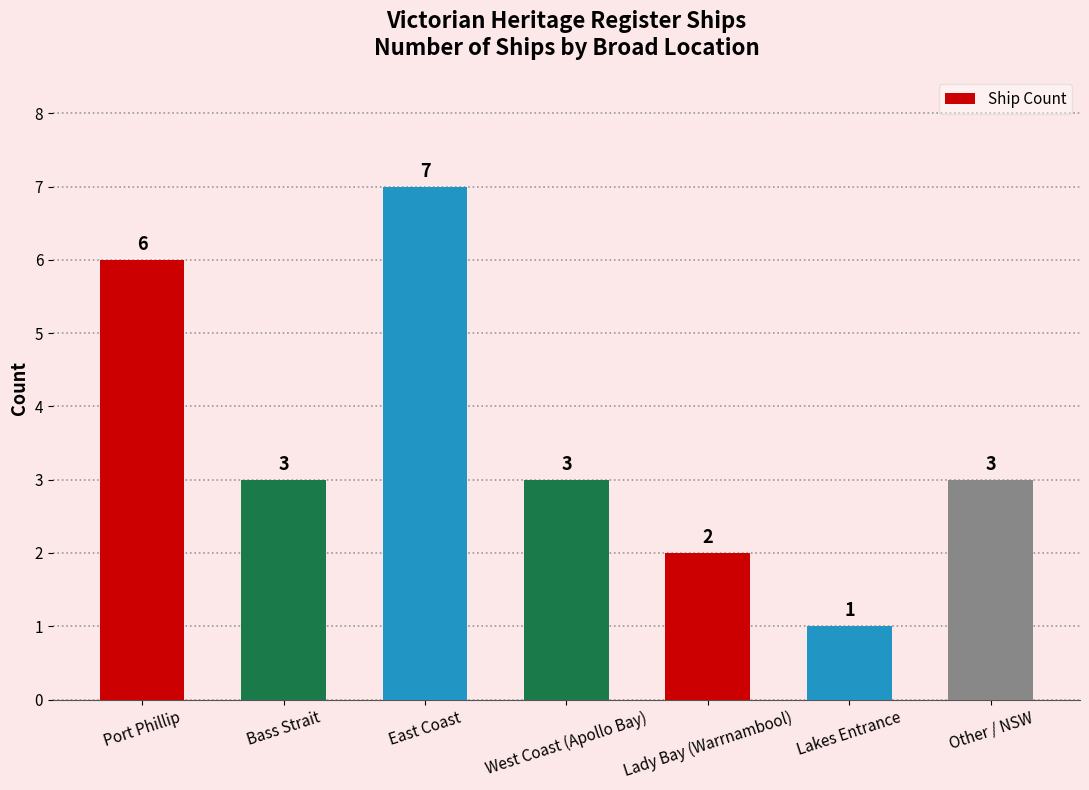

What is the sum of all values?

25